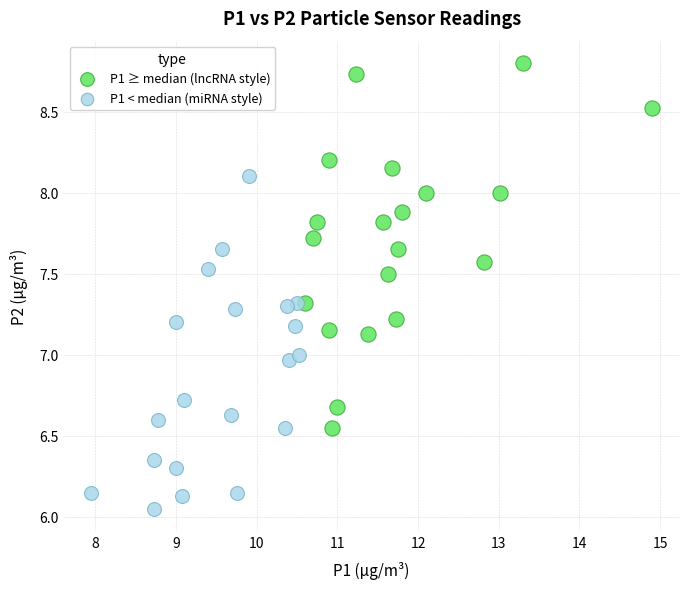

Which series contains the lowest Y value?

P1 < median (miRNA style)